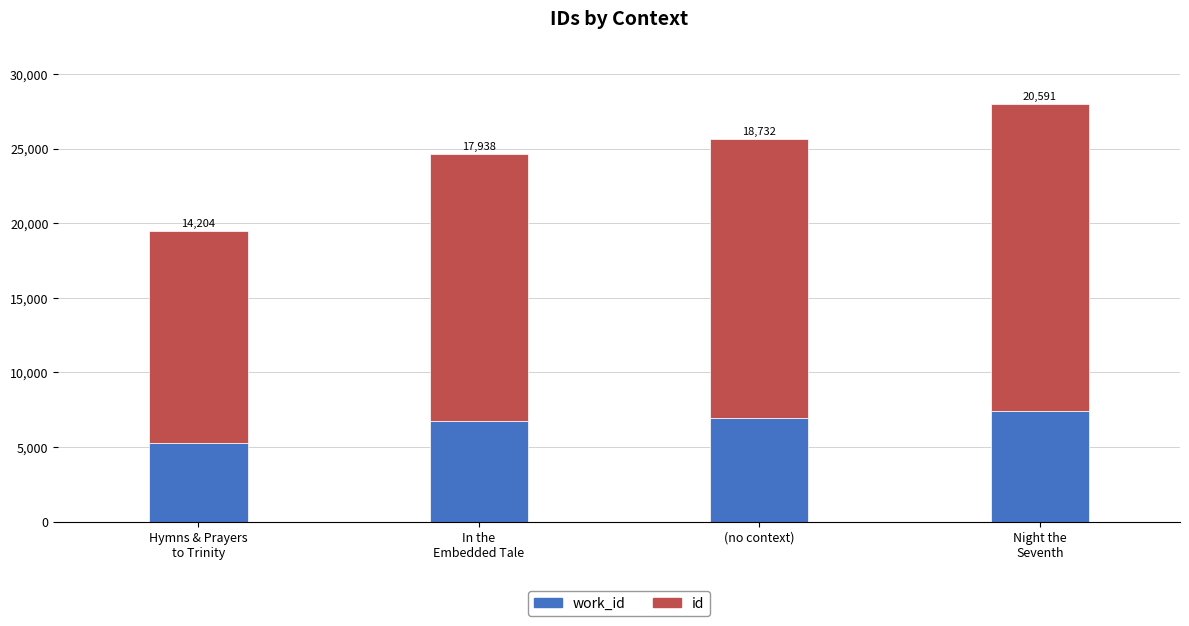

What is the total value across all series at (no context)?

25684